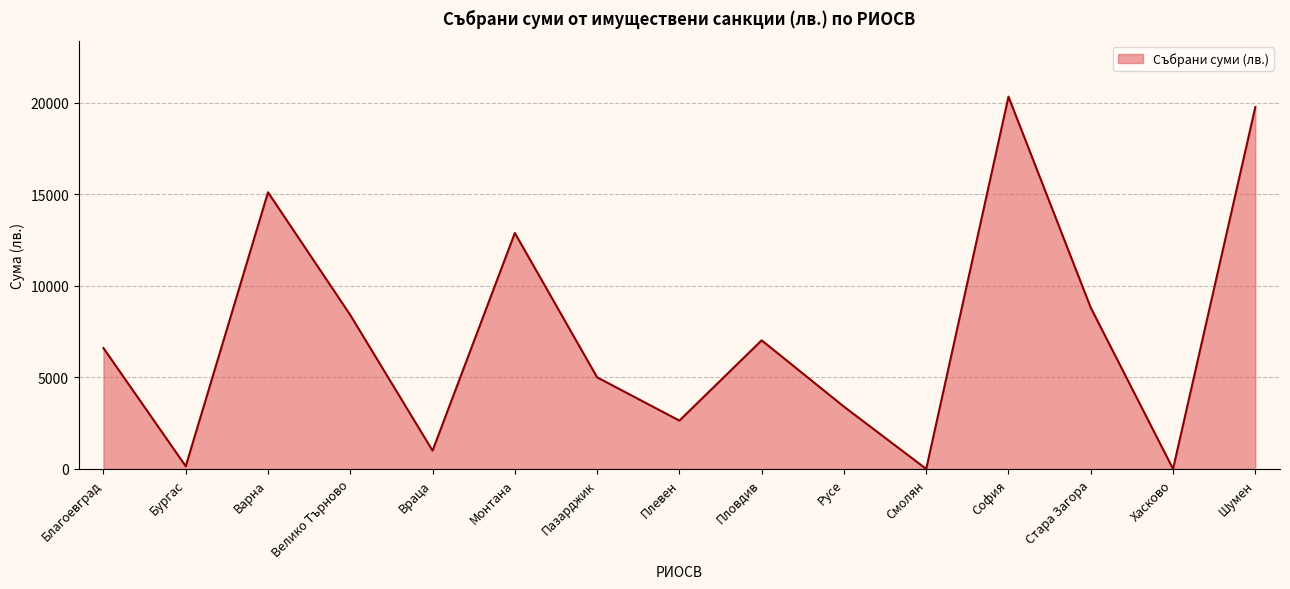

What is the difference between the maximum and minimum values?

20319.2